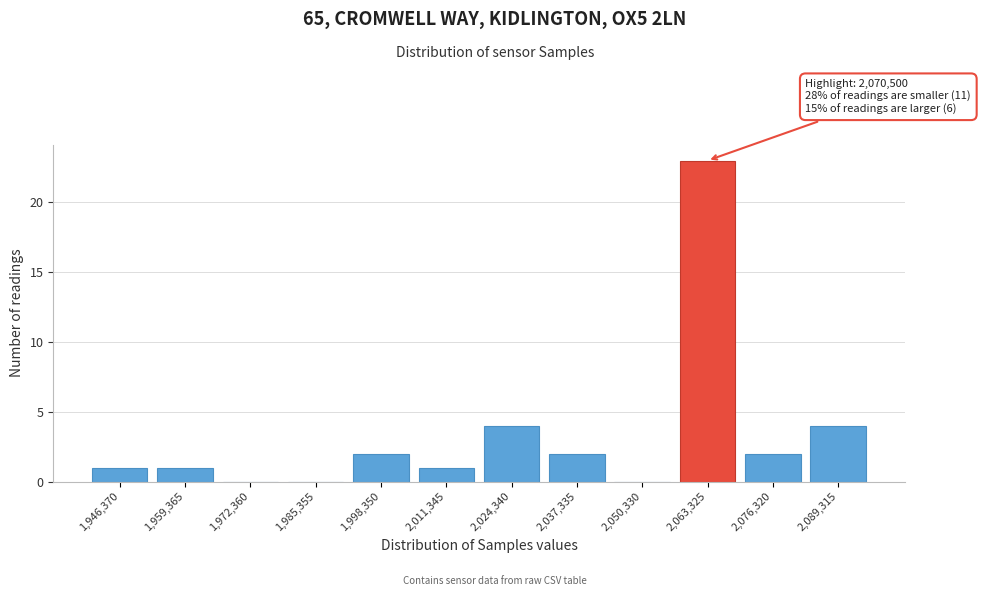

Reading left to right, list all the values displayed in this chart.

1,946,370=1	1,959,365=1	1,972,360=0	1,985,355=0	1,998,350=2	2,011,345=1	2,024,340=4	2,037,335=2	2,050,330=0	2,063,325=23	2,076,320=2	2,089,315=4